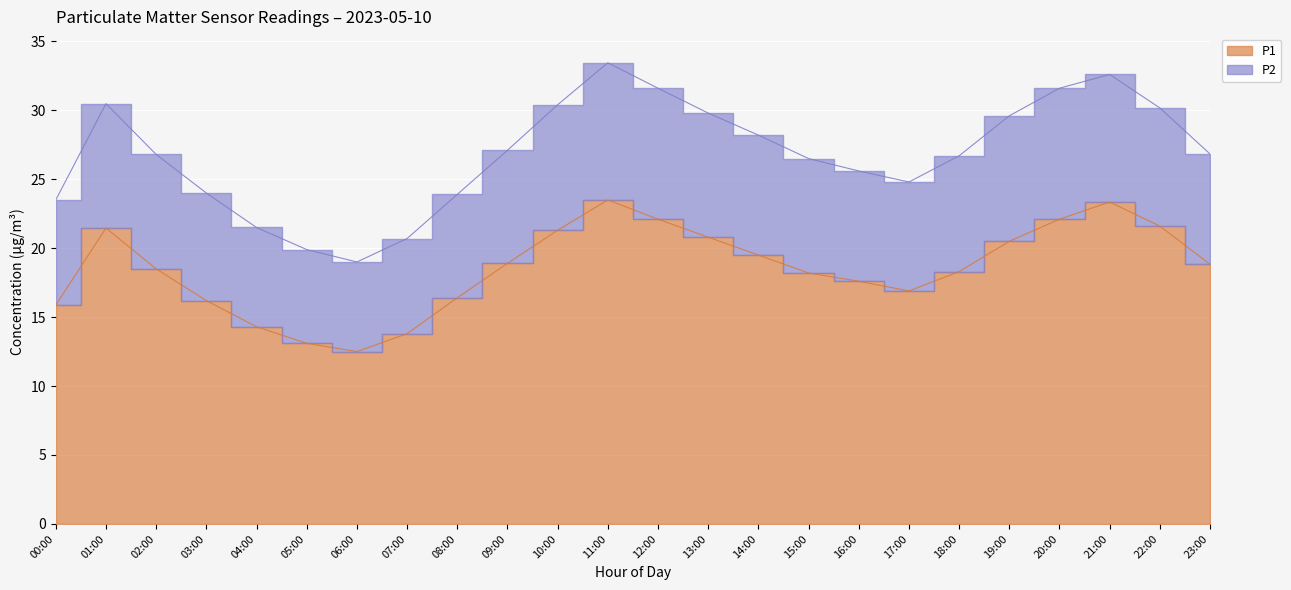

Which series has the largest total across all categories?

P2